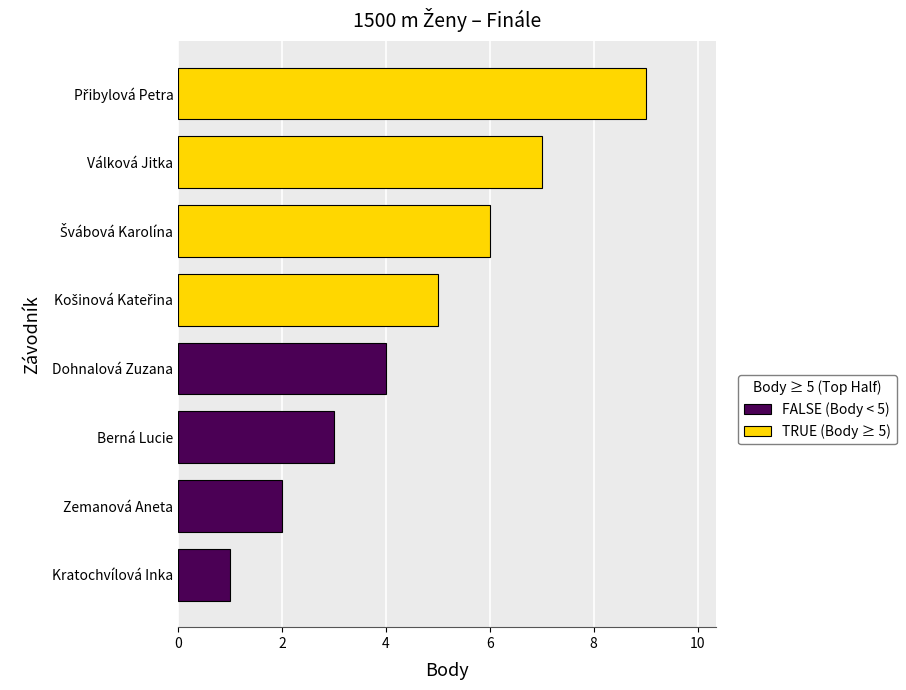

Reading top to bottom, transcribe all the data shown in this chart.

9	7	6	5	4	3	2	1